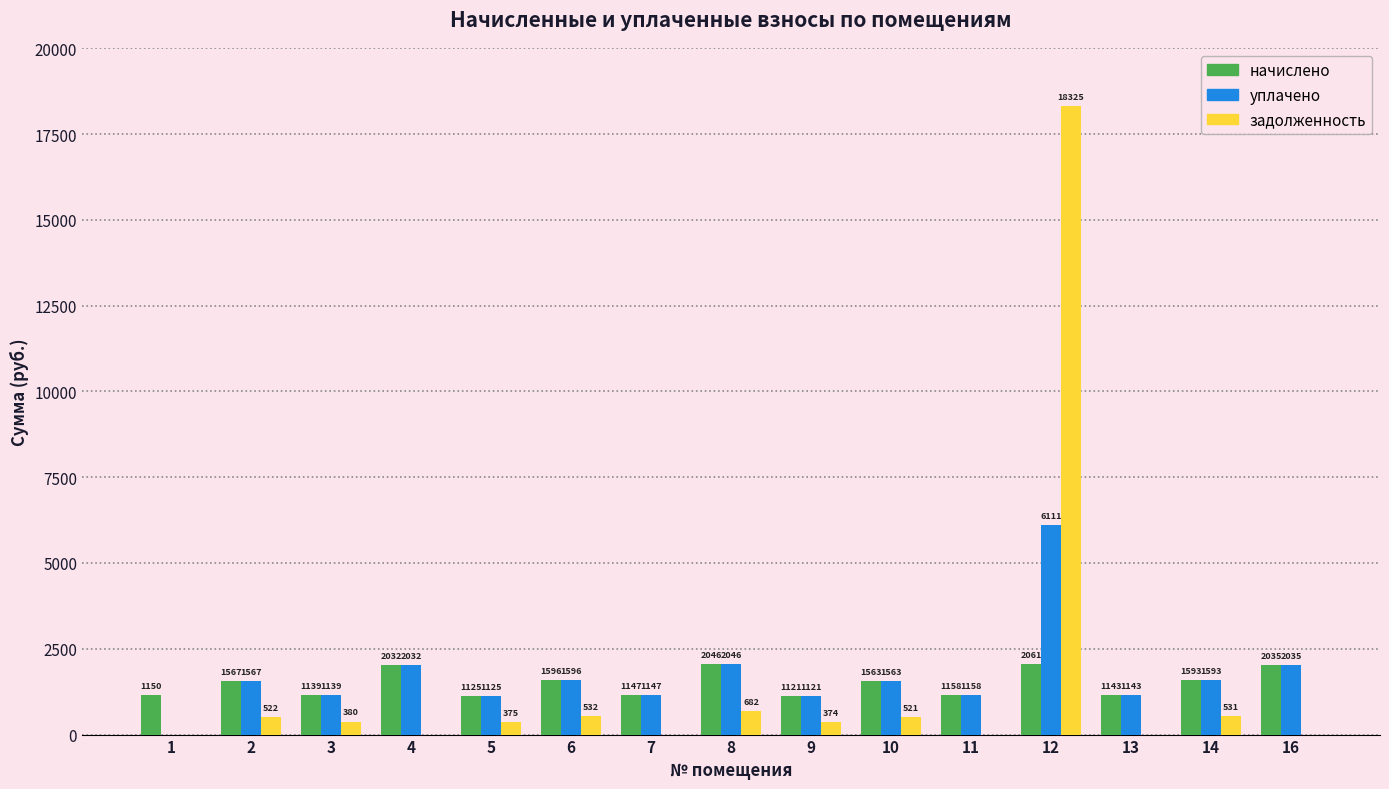

What value does the задолженность series have at 12?

18324.7